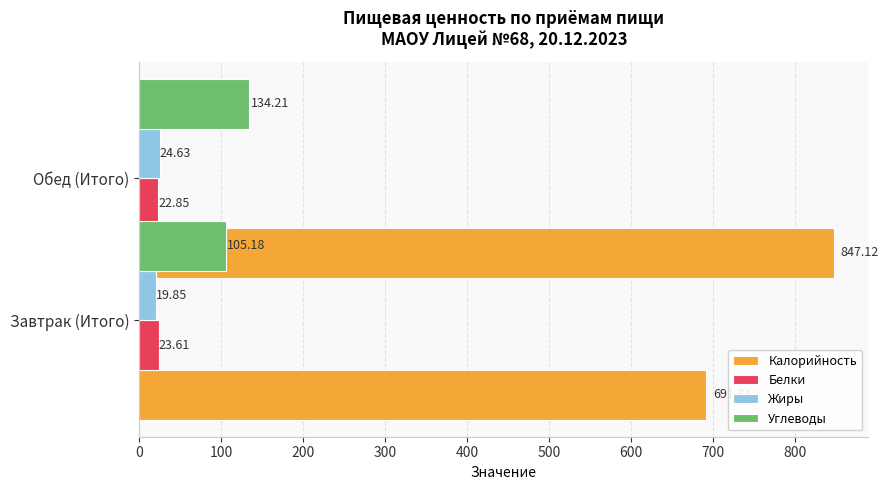

Is the value of Углеводы at 100 greater than the value of Белки at 100?

Yes